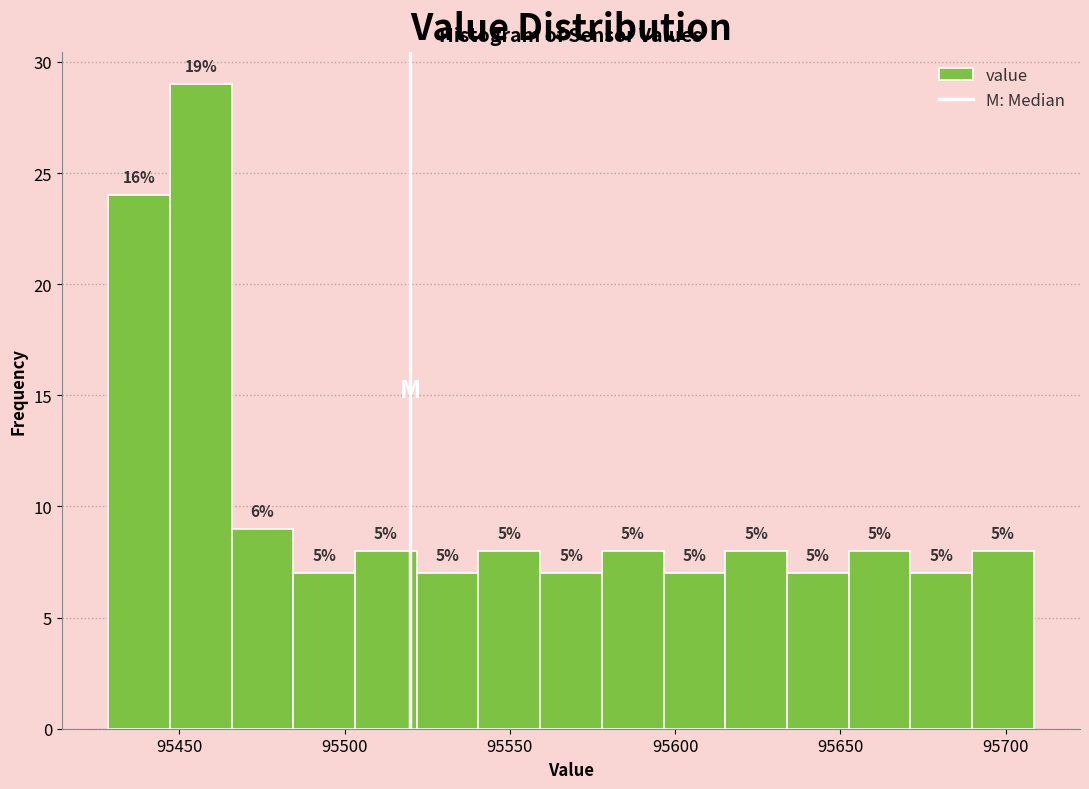

Read against the x-axis, roughly where is the centre of the tallest bar?

95455